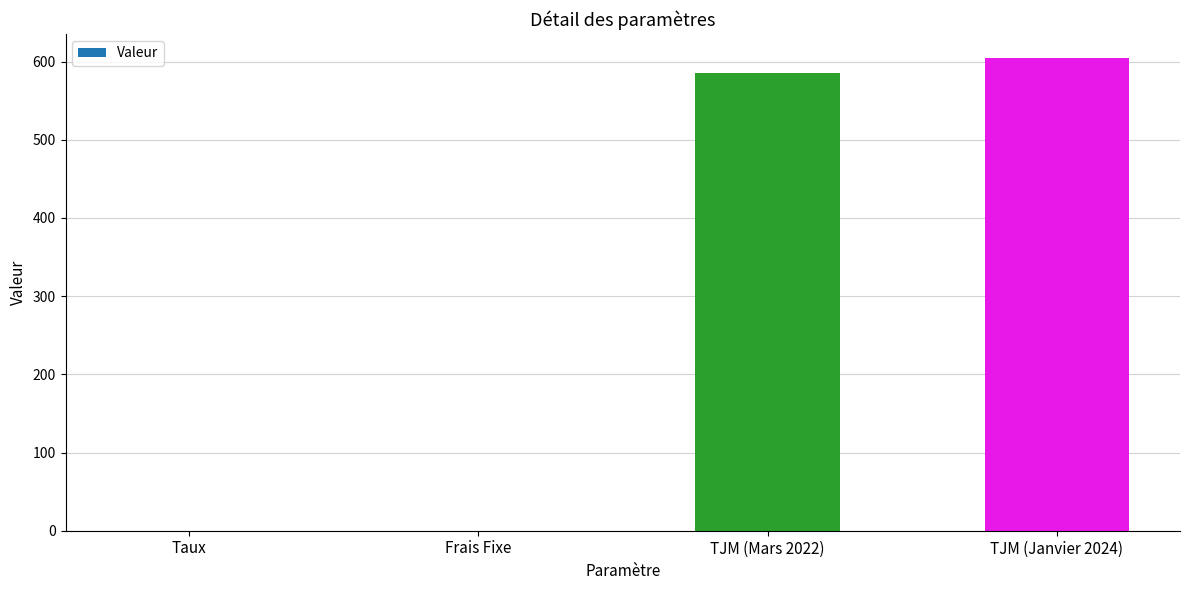

Which category has the highest value across all series?

TJM (Janvier 2024)